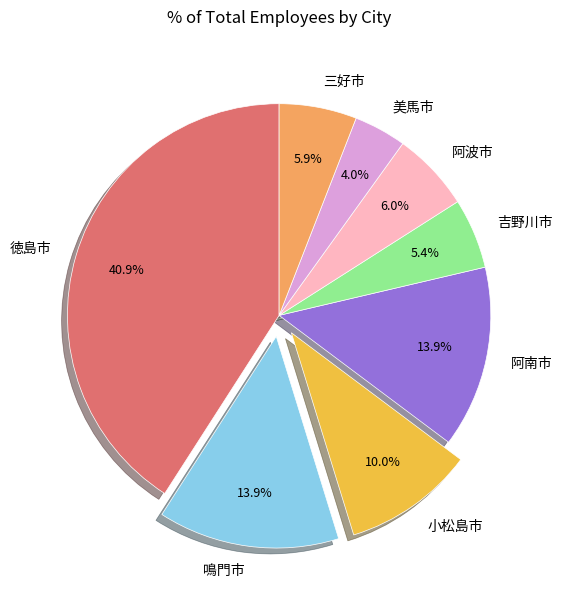

To the nearest percent, what is the difference between the largest and smallest slice percentages?

37%